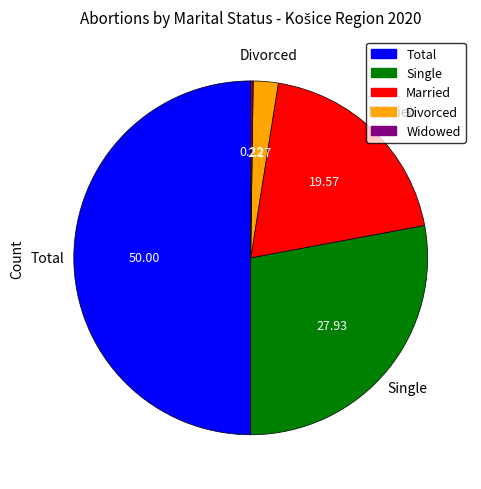

True or false: Married accounts for 11% of the total.

False